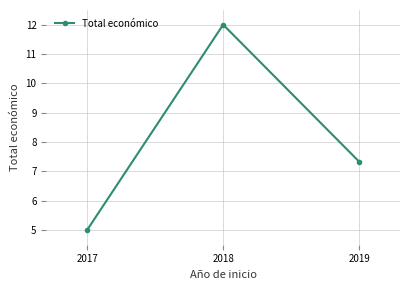

Reading left to right, what are all the values shown in this chart?

5.0	12.0	7.3